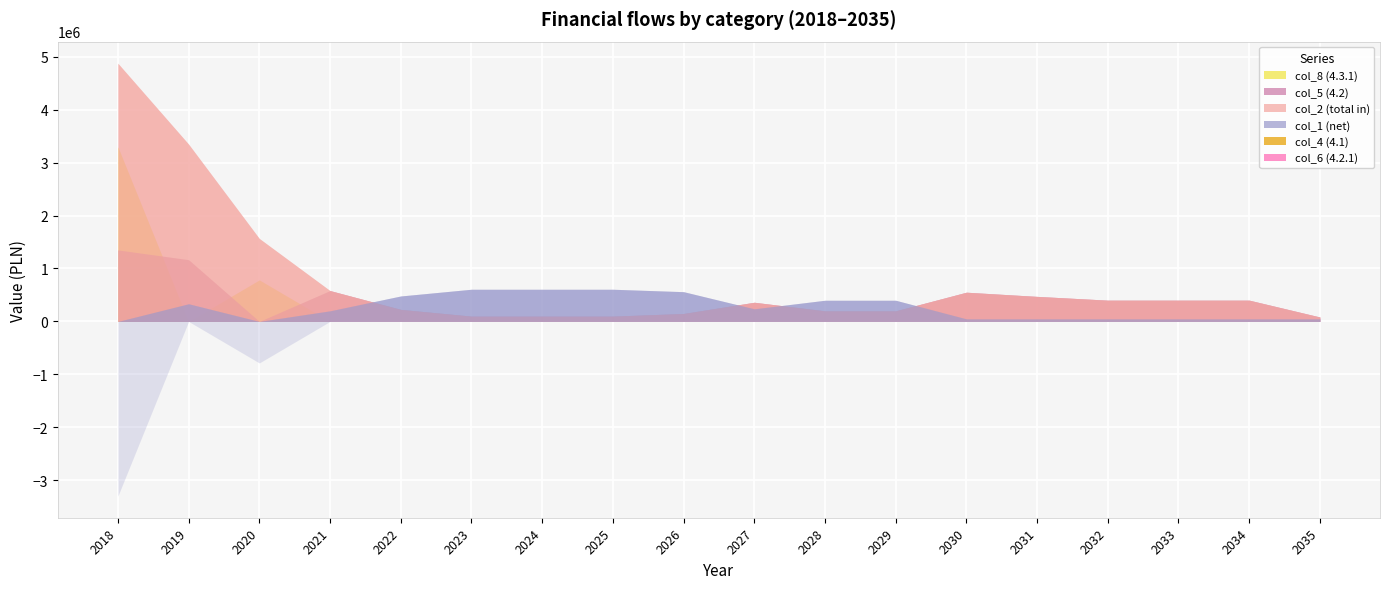

What is the value of the col_5 (4.2) point at the 7th from the left?

100000.0